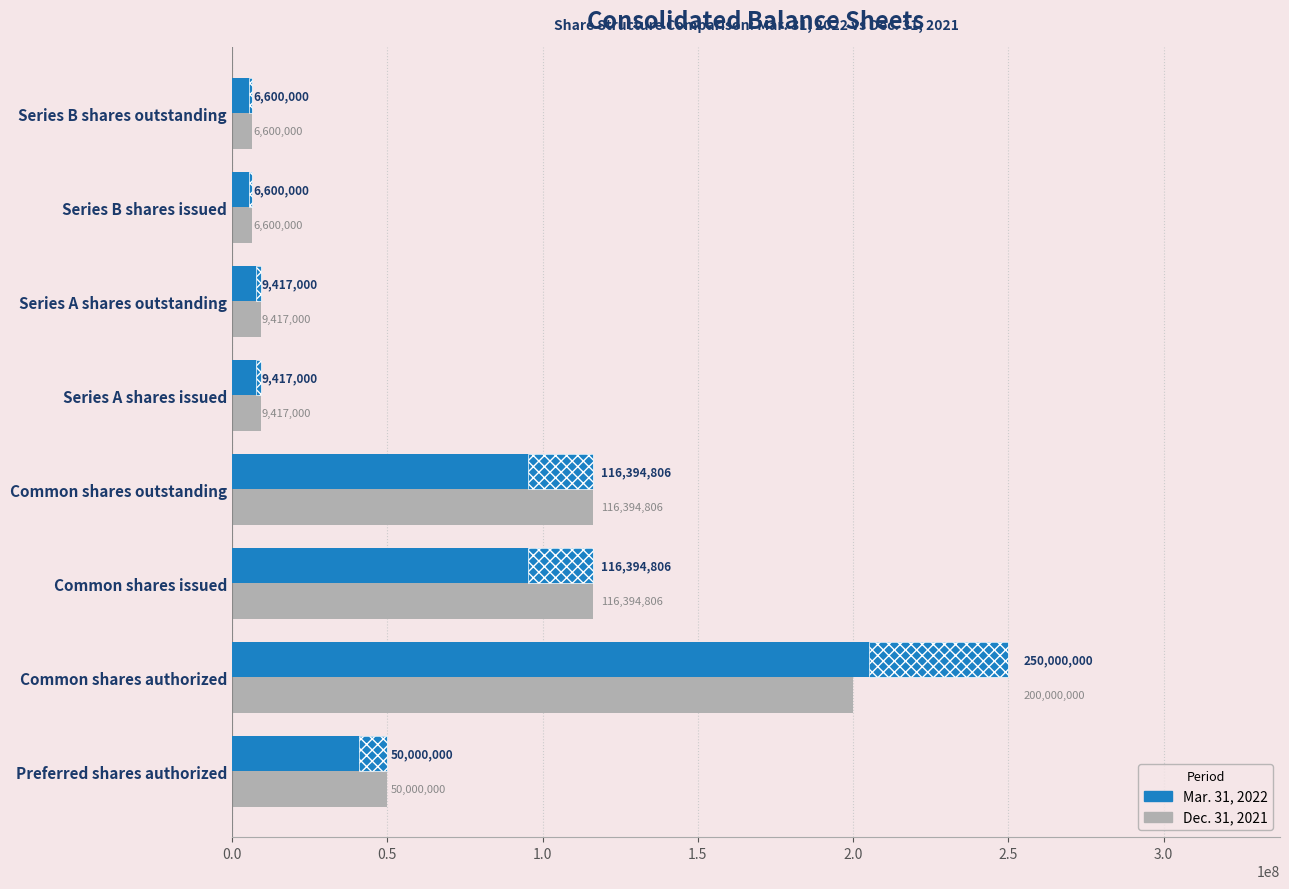

What is the total value across all series at Series A shares outstanding?

18834000